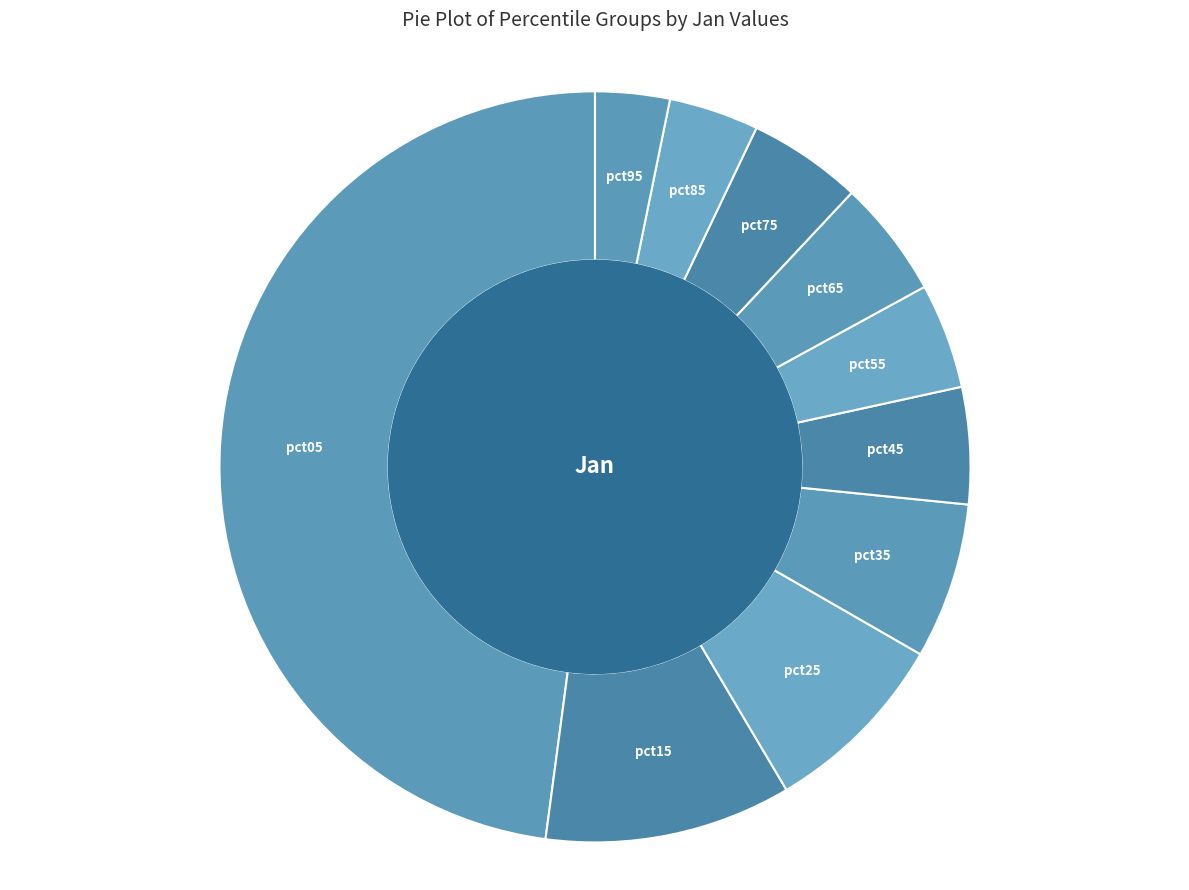

True or false: pct25 accounts for 16% of the total.

False